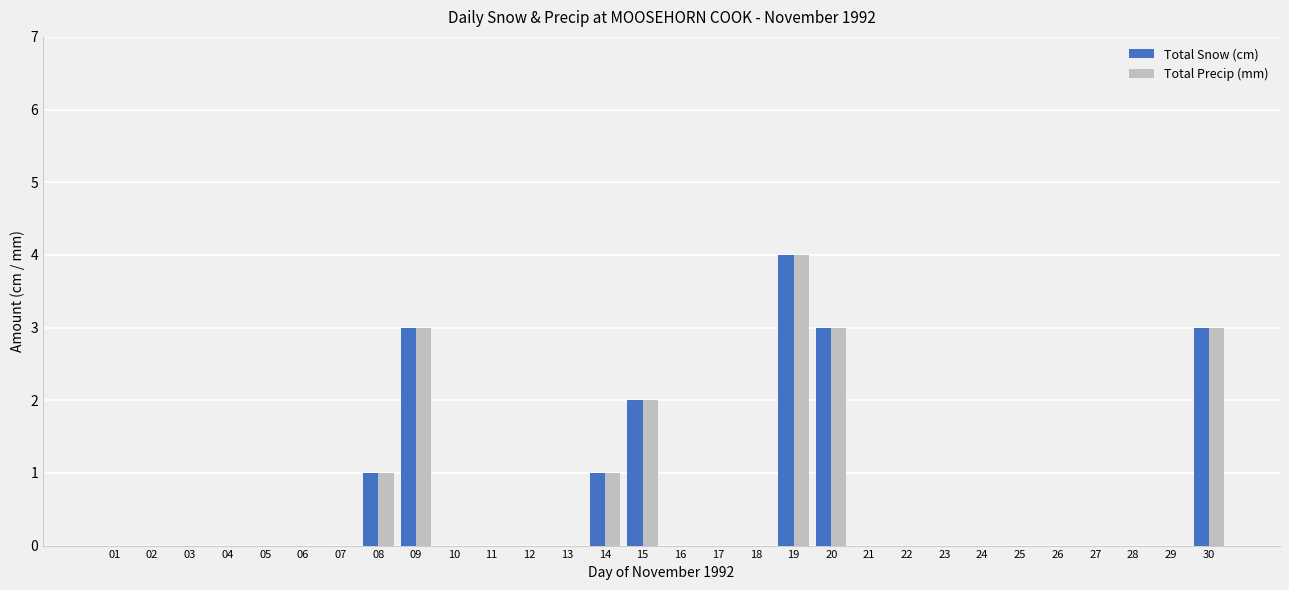

At which category is the sum across all series the highest?

19